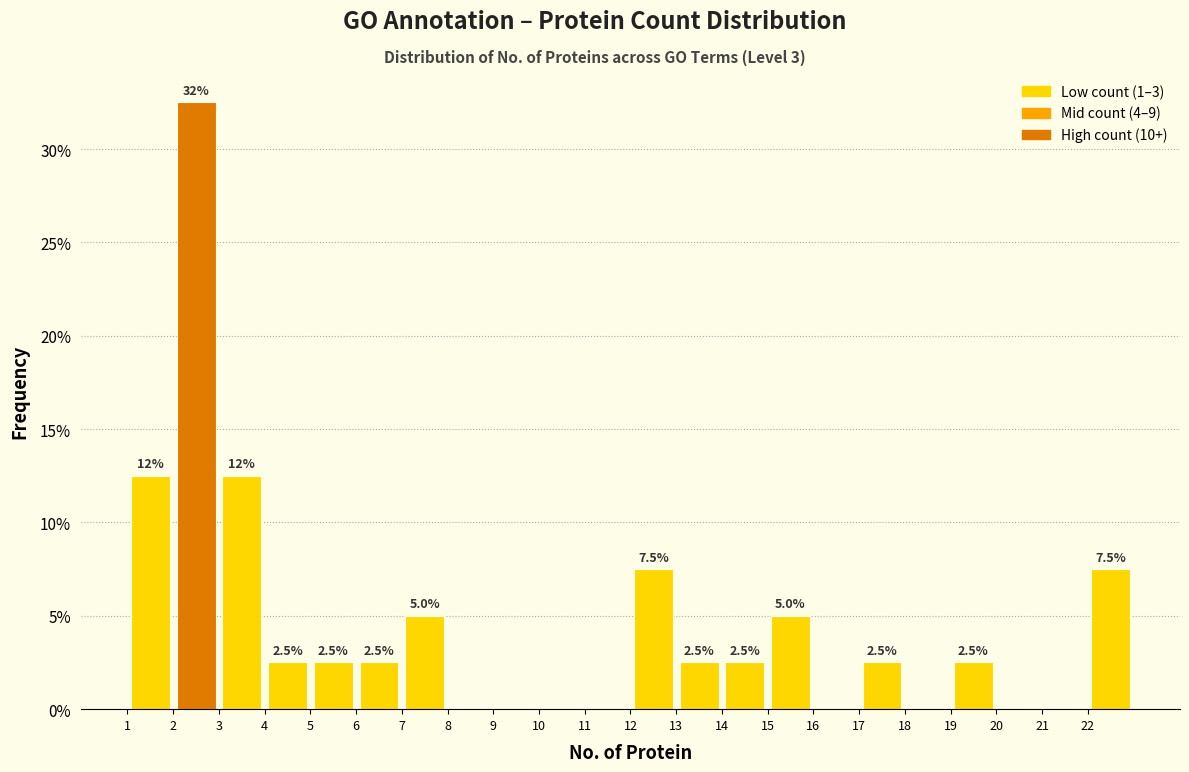

Over which range of the x-axis is the bar tallest?

2 to 3